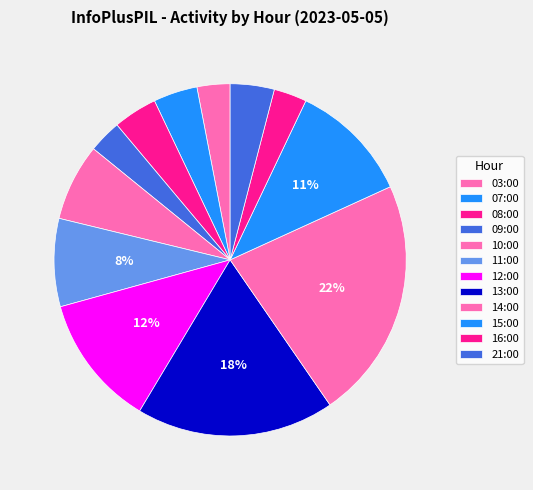

How many slices are in this pie chart?

12